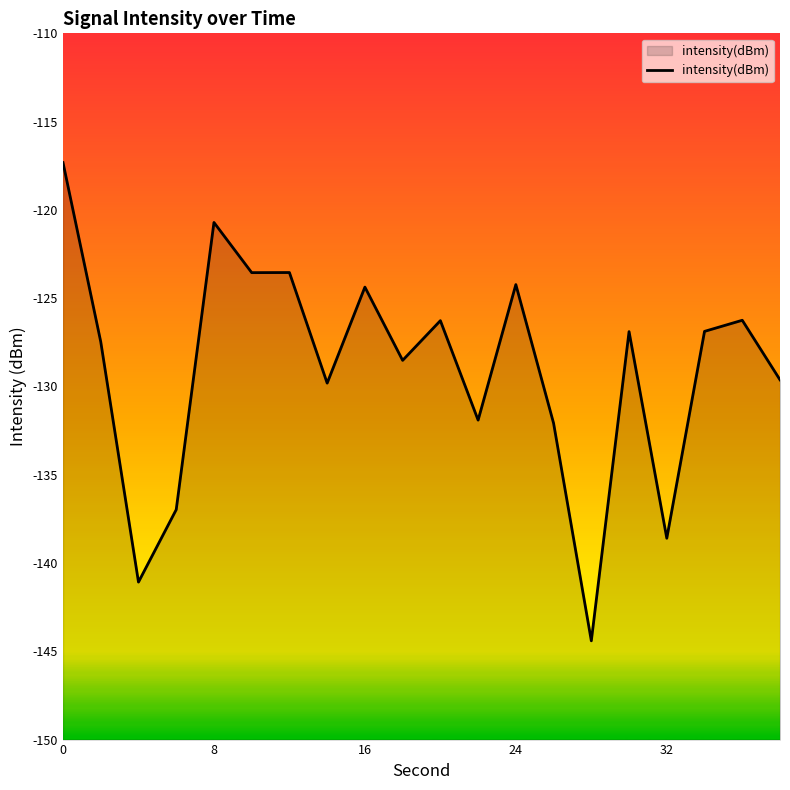

What is the sum of the values at 16 and 5?

-262.2